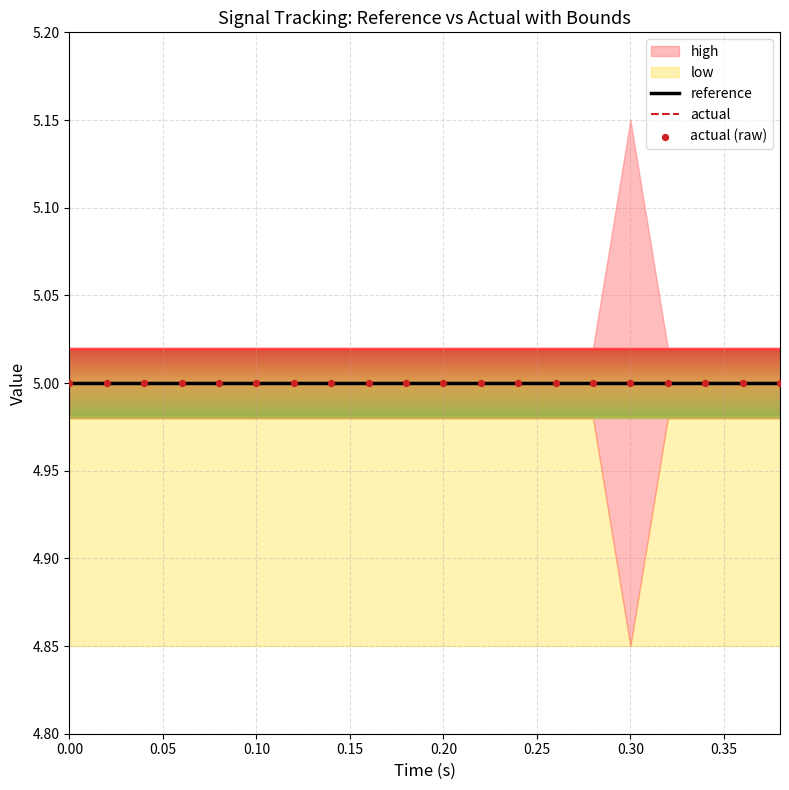

Which series reaches the maximum Y coordinate?

high